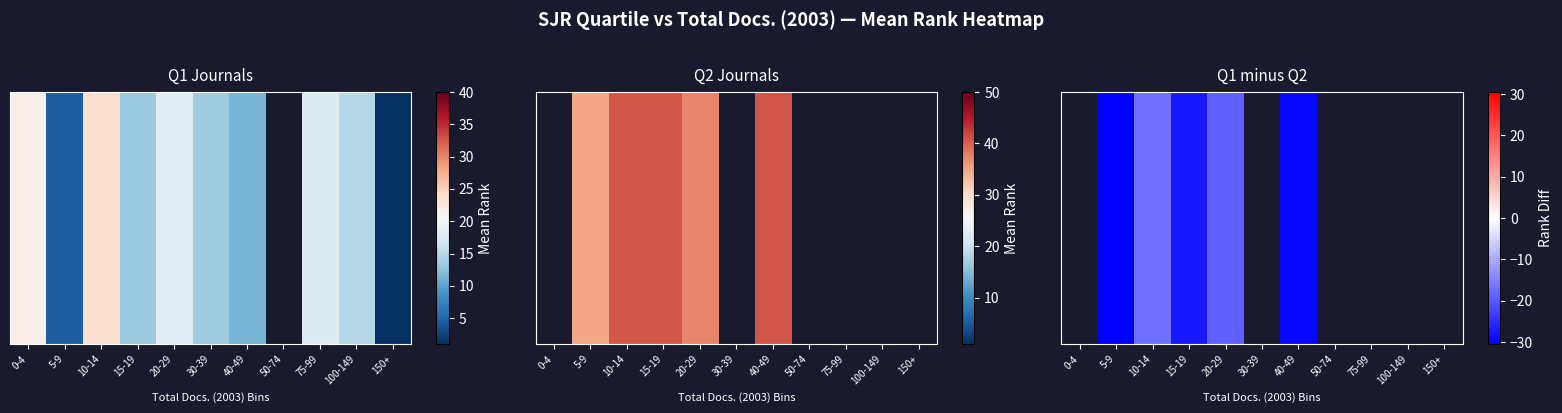

What is the smallest value displayed?

-30.5